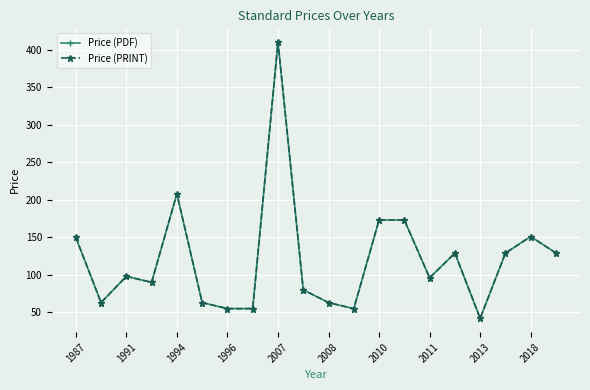

What is the maximum value for Price (PDF)?

410